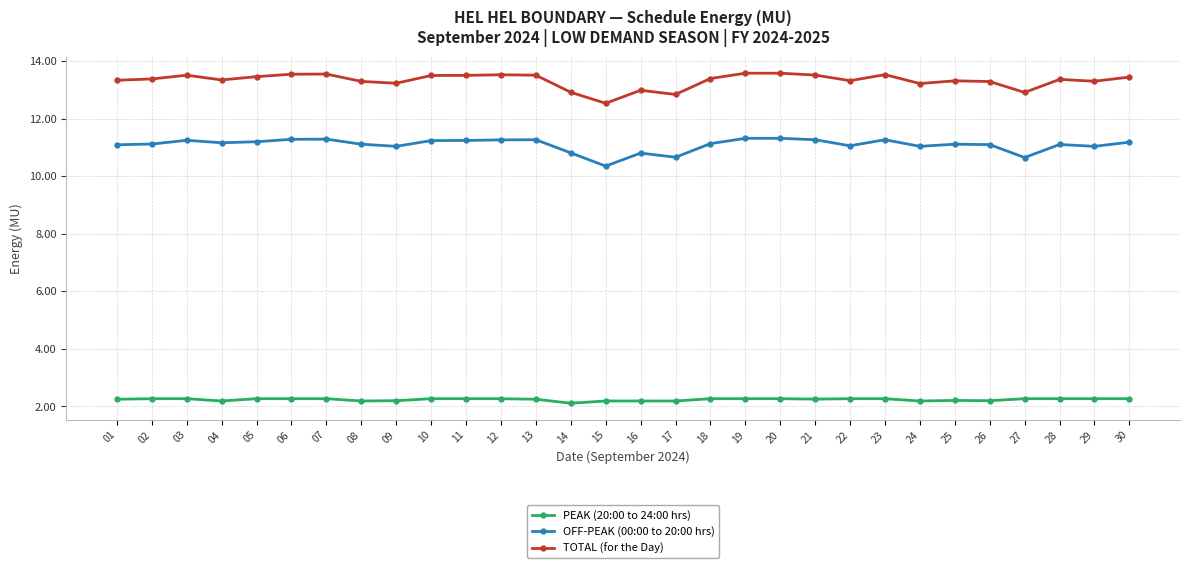

Which series has the largest range (max minus min)?

TOTAL (for the Day)